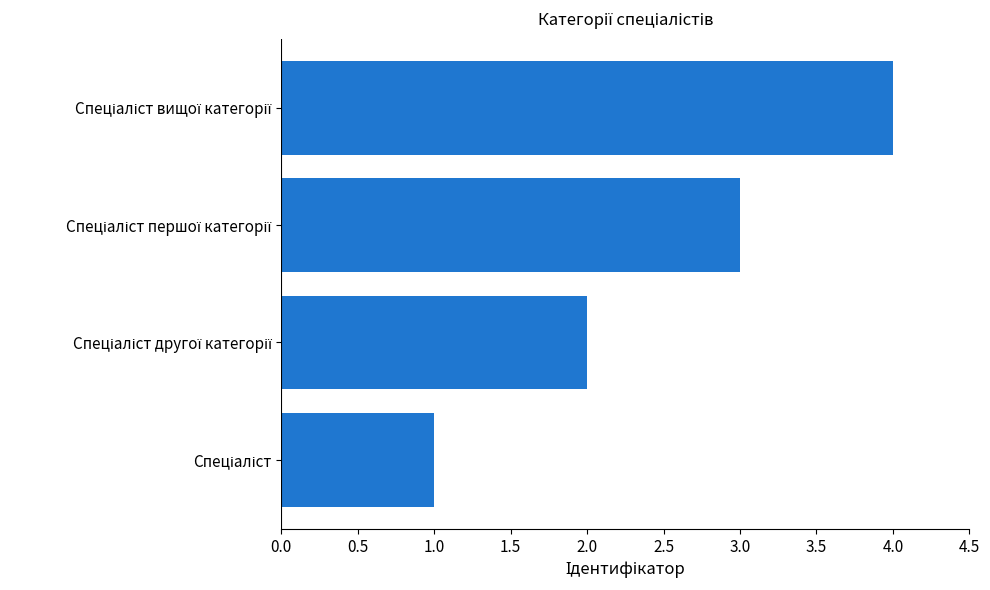

What is the greatest value displayed?

4